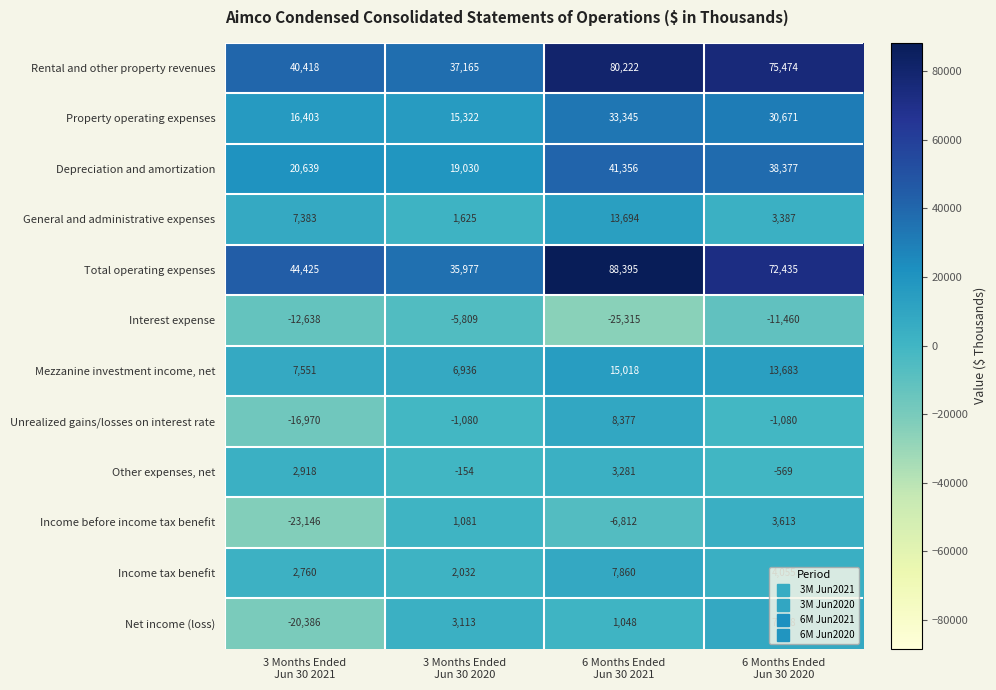

What is the sum of all Rental and other property revenues values?

233279